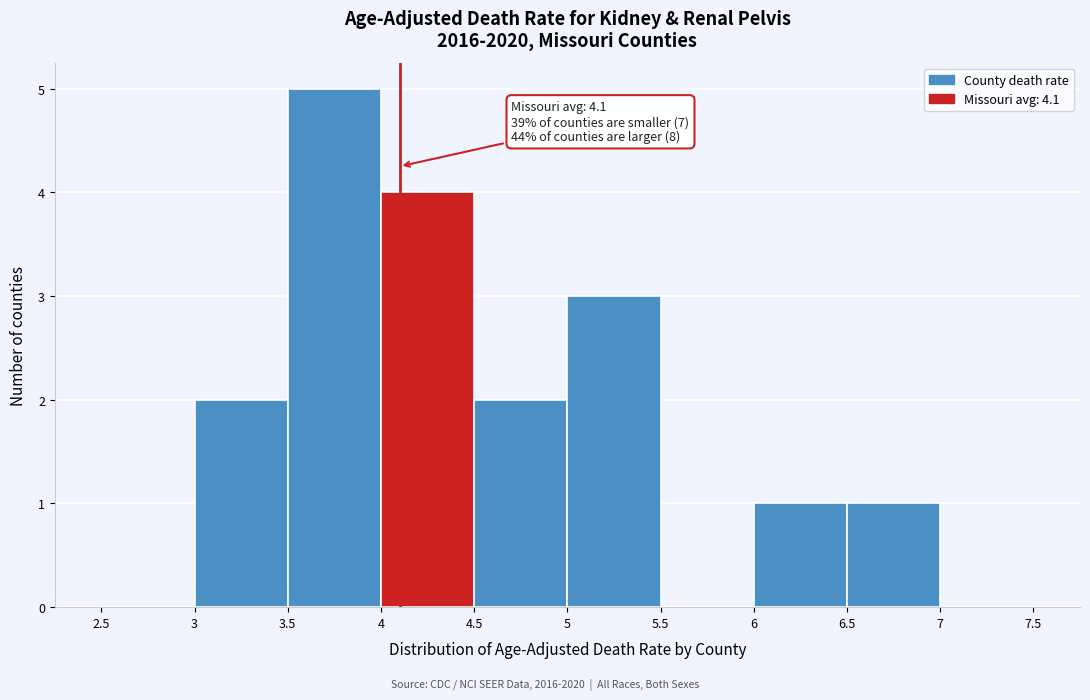

Over which range of the x-axis is the bar tallest?

3.5 to 4